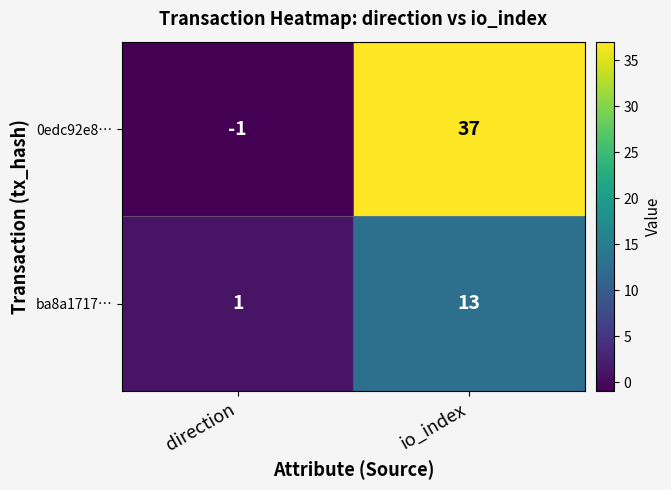

Which series has the largest total across all categories?

0edc92e8…